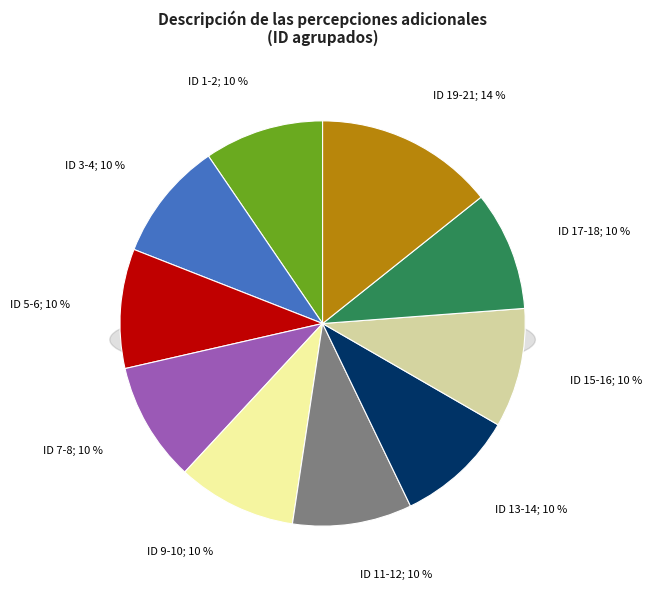

What is the change in value from 4 to 7?

+3